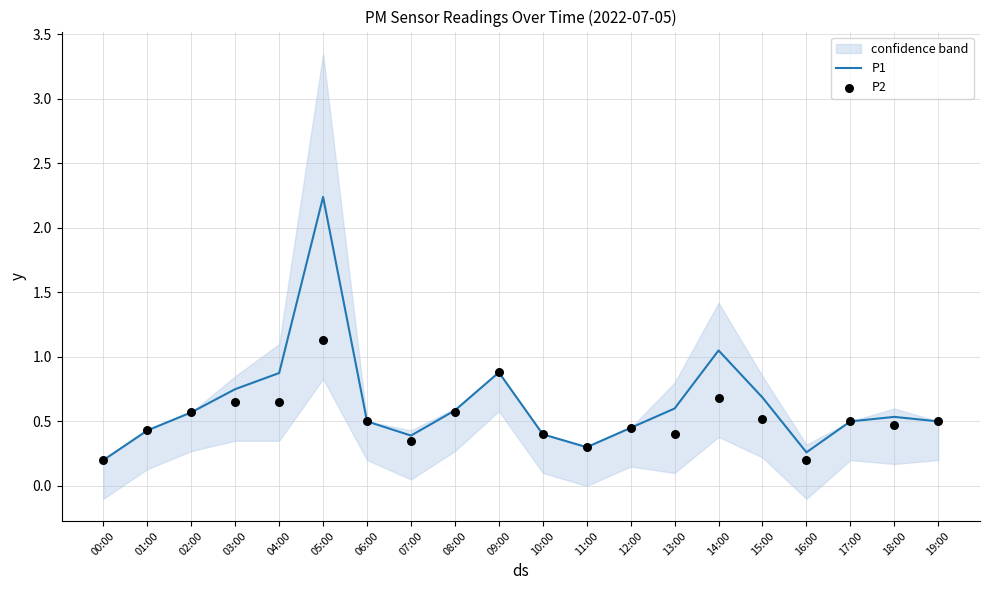

At how many categories does at least one series exceed 1?

2